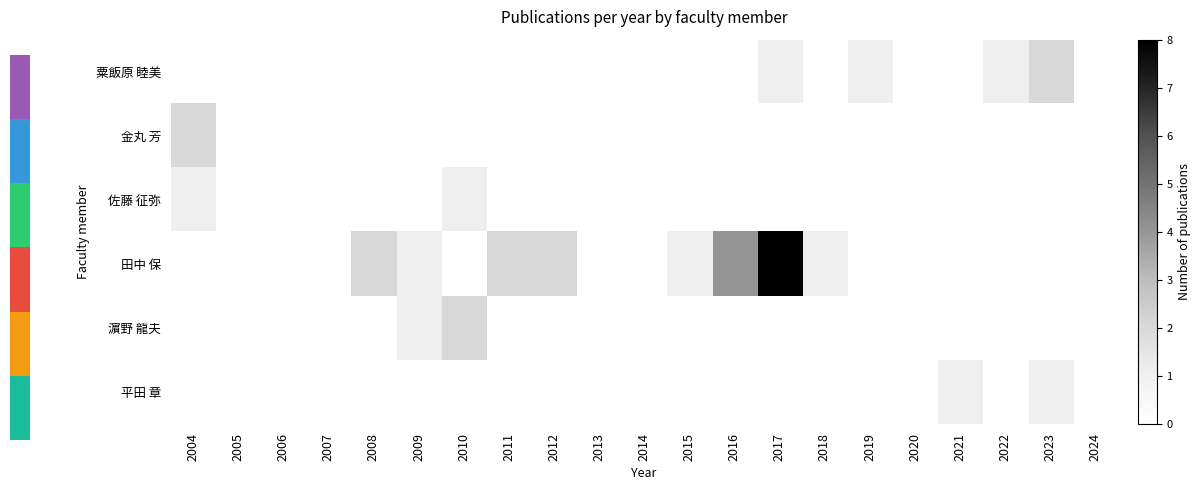

Which series has the widest spread of values?

田中 保